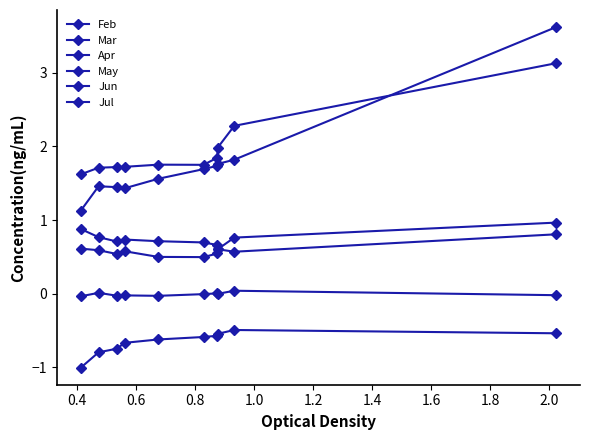

Which series has the largest total across all categories?

Jun